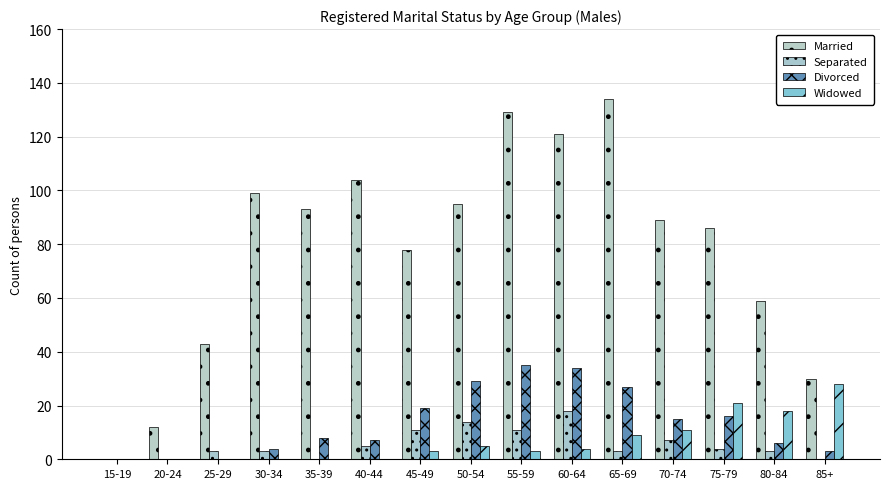

At which category does the chart reach its minimum across all series?

15-19